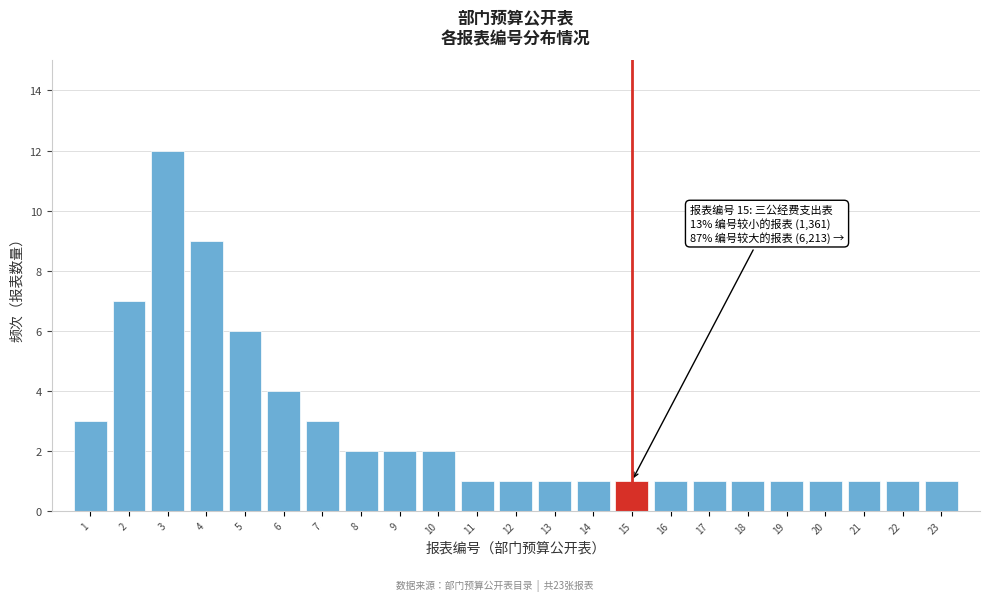

Reading left to right, transcribe all the data shown in this chart.

3	7	12	9	6	4	3	2	2	2	1	1	1	1	1	1	1	1	1	1	1	1	1